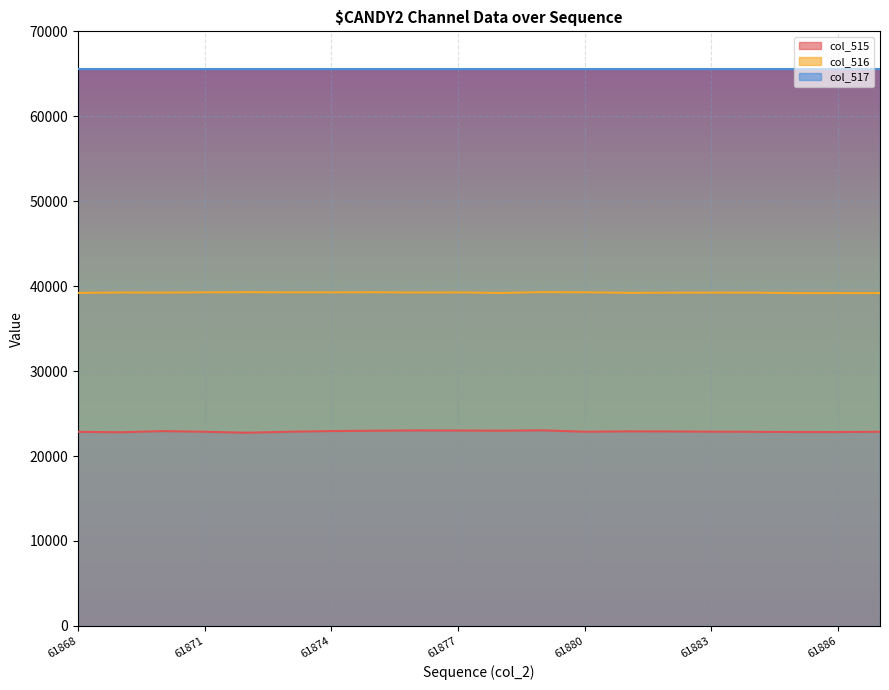

Rank the series by their maximum value, from highest to lowest.

col_517, col_516, col_515